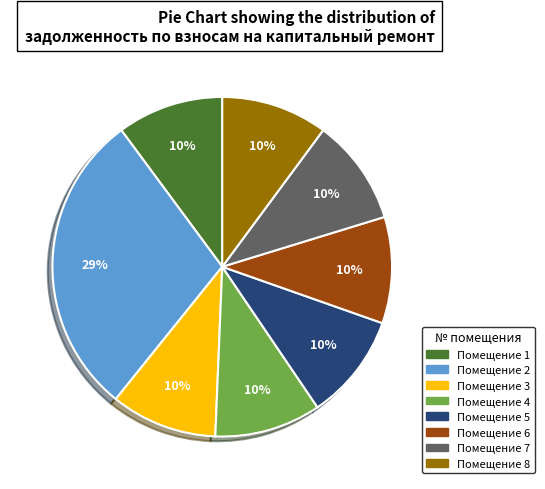

To the nearest percent, what is the difference between the largest and smallest slice percentages?

19%